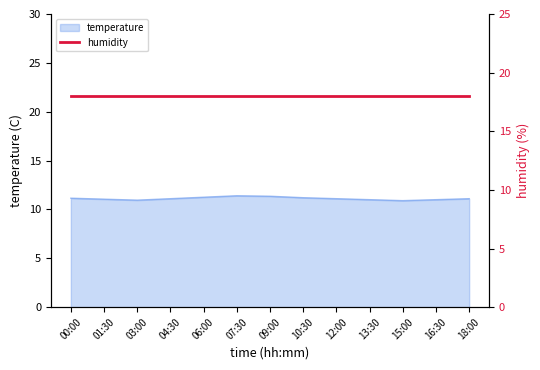

How many lines are shown in the chart?

1